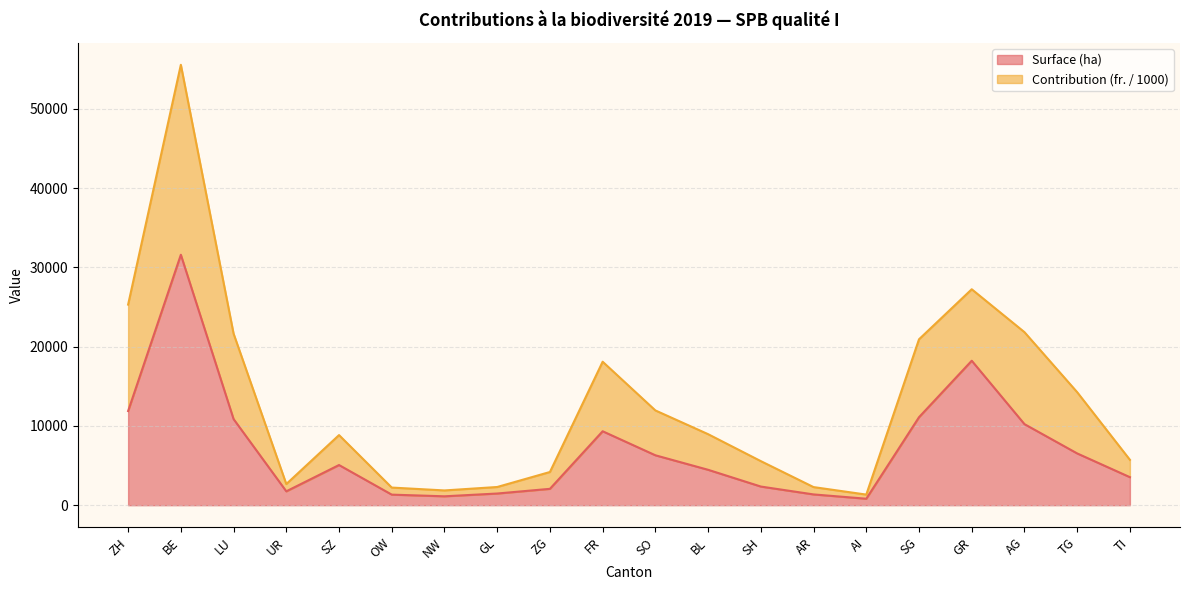

True or false: Surface (ha) and Contribution (fr.) intersect in this chart.

False